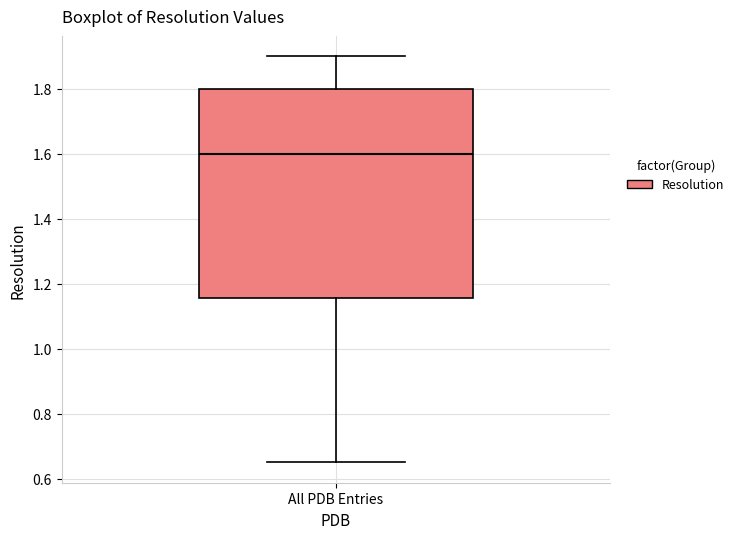

Transcribe this box plot: give where the median line is, the range the box spans, and where the two whiskers end, as read against the y-axis. The values are not printed on the chart, so give them approximately, as read against the axis.

median 1.60, box 1.16 to 1.80, whiskers 0.66 to 1.90